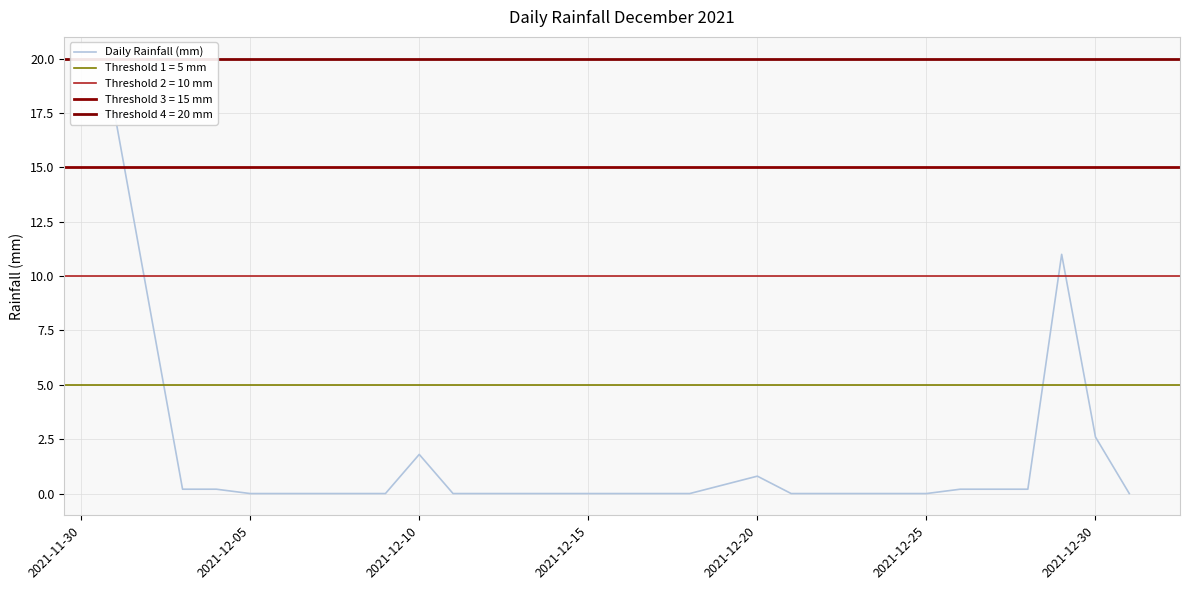

Reading left to right, list all the values displayed in this chart.

17.4	8.8	0.2	0.2	0.0	0.0	0.0	0.0	0.0	1.8	0.0	0.0	0.0	0.0	0.0	0.0	0.0	0.0	0.4	0.8	0.0	0.0	0.0	0.0	0.0	0.2	0.2	0.2	11.0	2.6	0.0